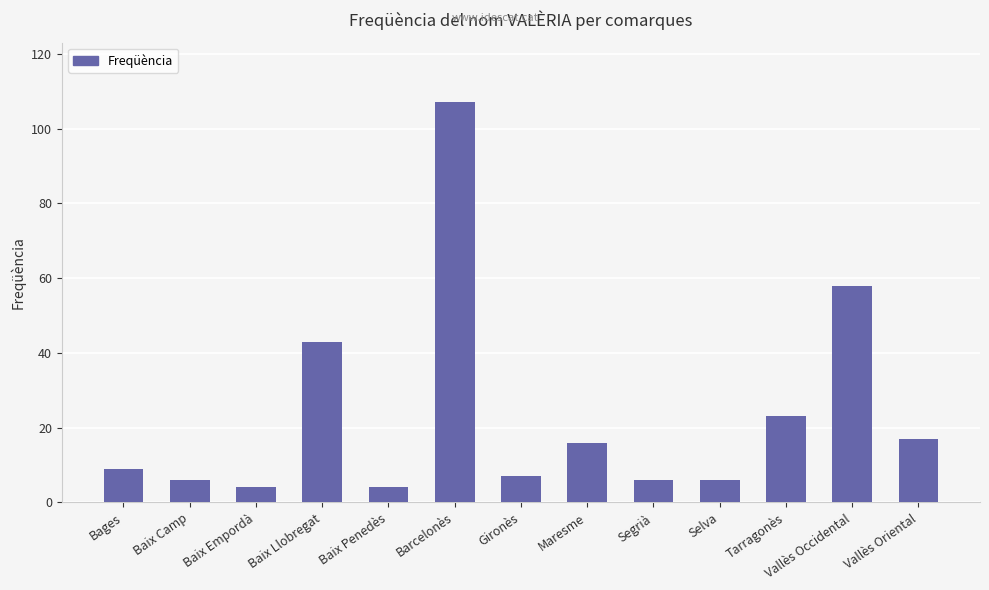

Read the value at Vallès Oriental, to the nearest 5.

15